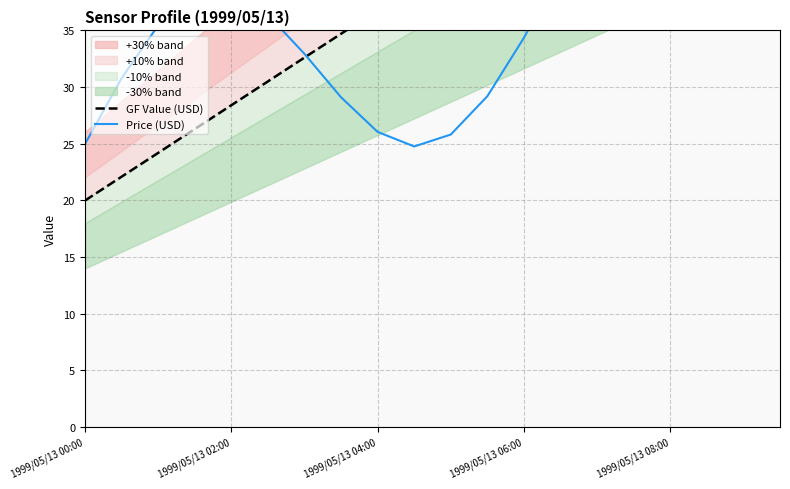

Which series has the widest spread of values?

GF Value (USD)